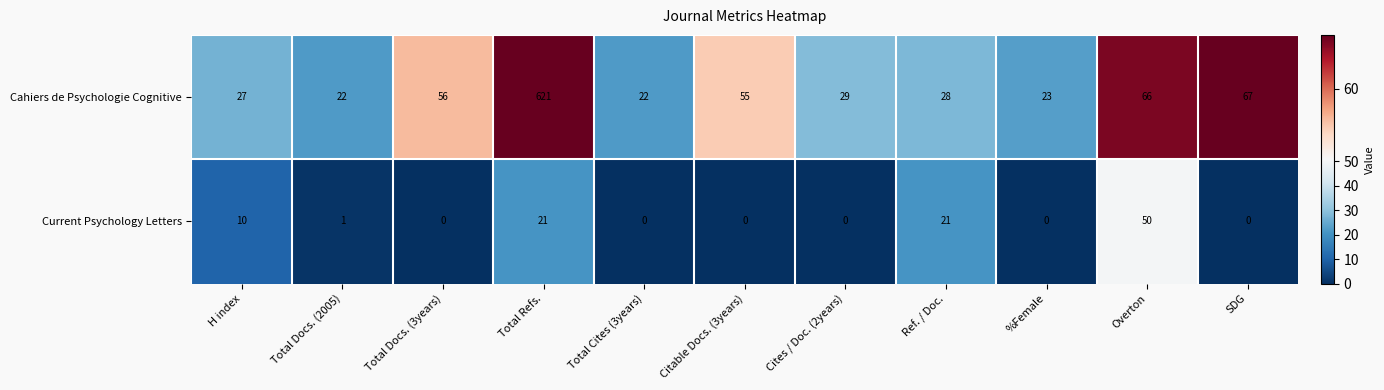

Between Citable Docs. (3years) and Cites / Doc. (2years), which series saw the biggest shift?

Cahiers de Psychologie Cognitive